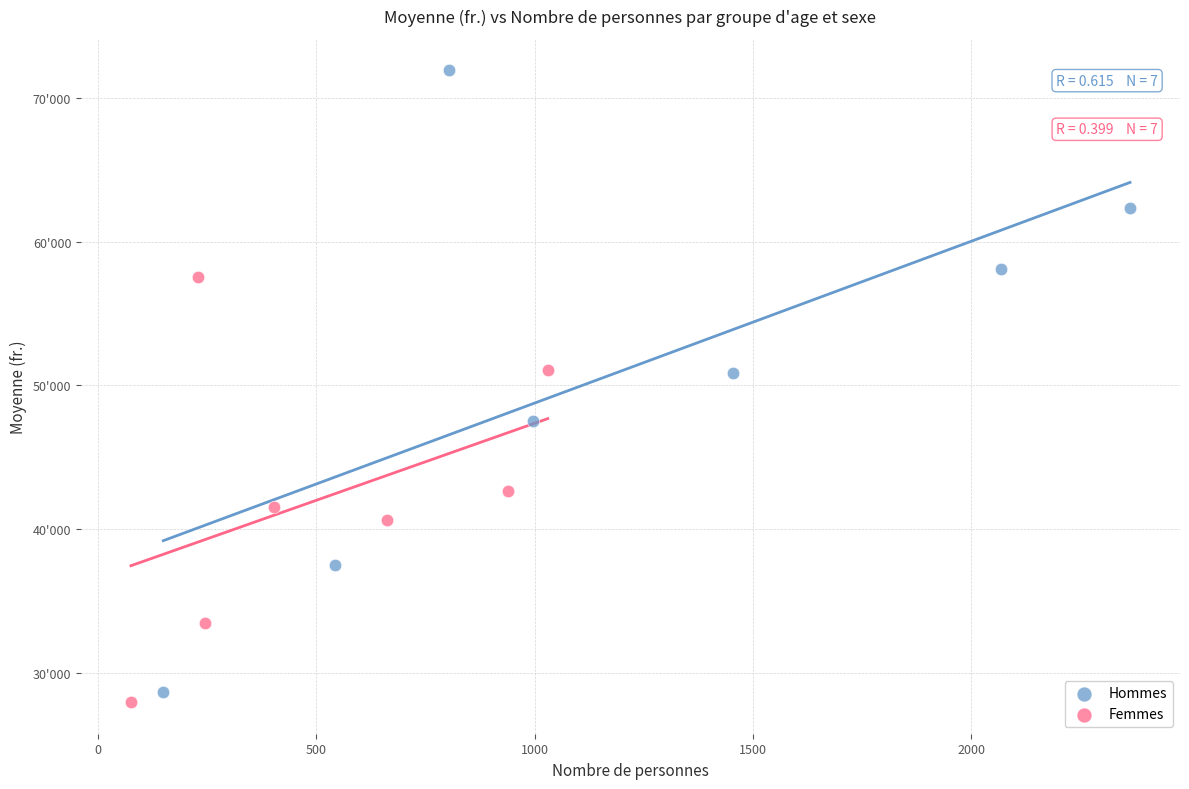

What are all the series names shown in the legend?

Hommes, Femmes